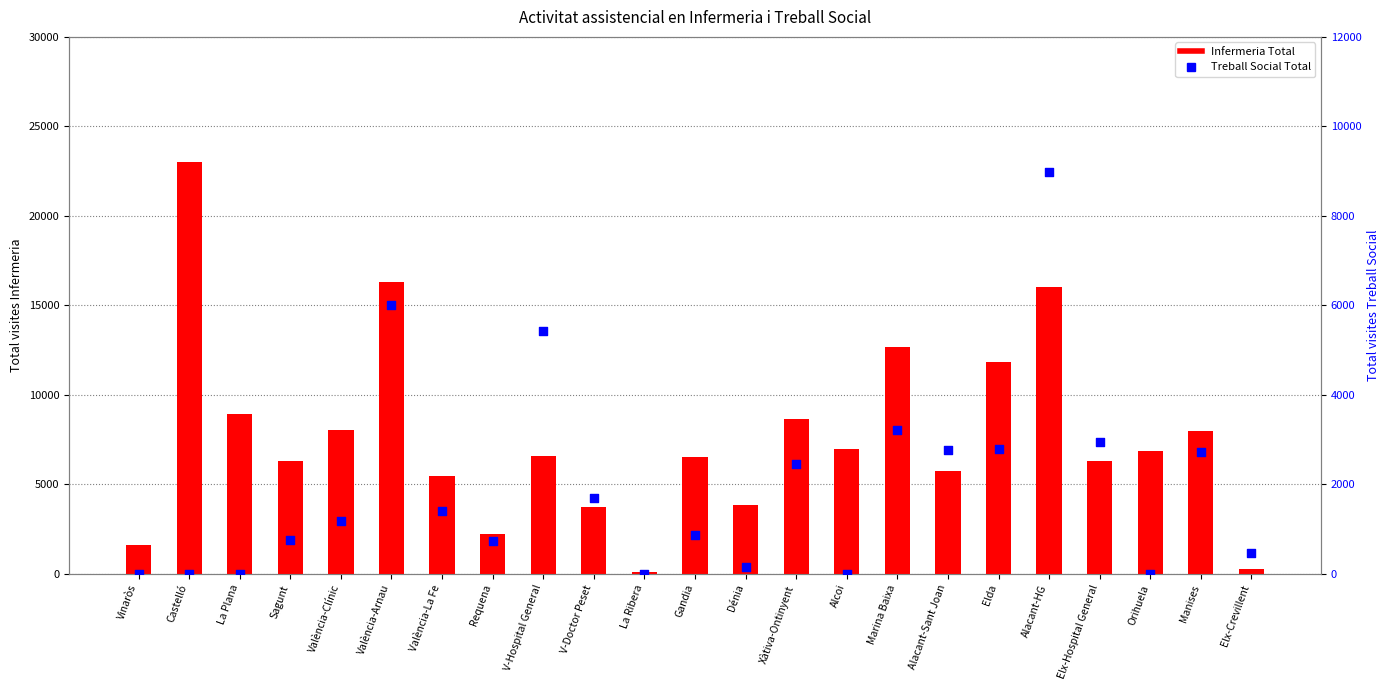

Which series has the largest Y range (max minus min)?

Infermeria Total